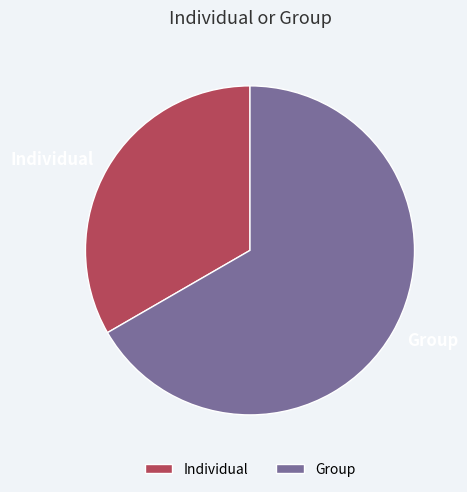

What is the majority slice?

Group